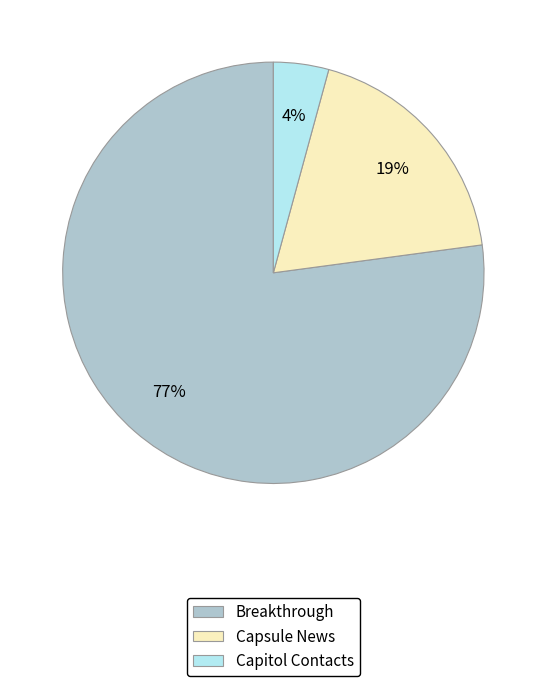

Rank the categories by value from lowest to highest.

Capitol Contacts, Capsule News, Breakthrough